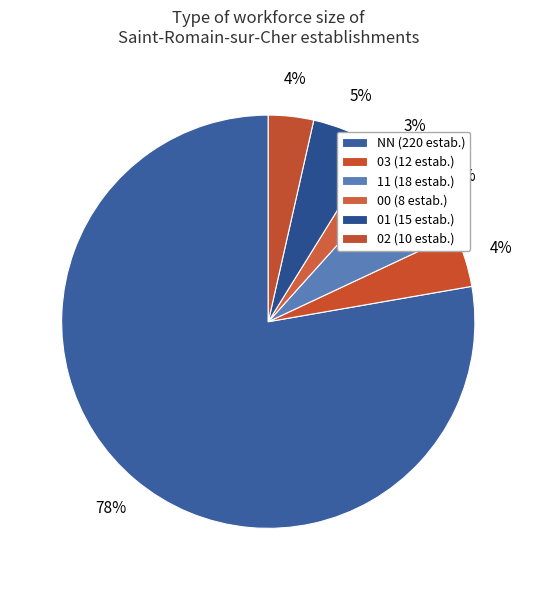

Rank the categories by value from highest to lowest.

NN, 11, 01, 03, 02, 00